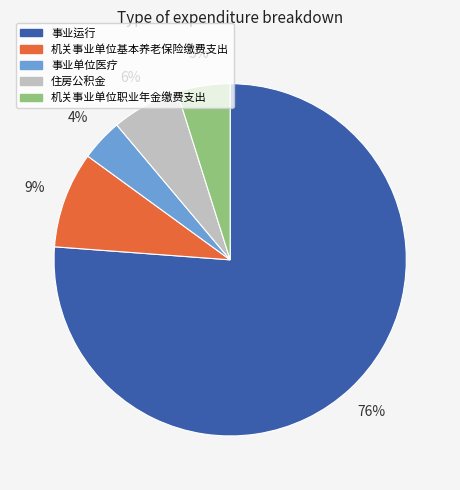

Does 机关事业单位基本养老保险缴费支出 represent more than half of the total?

No